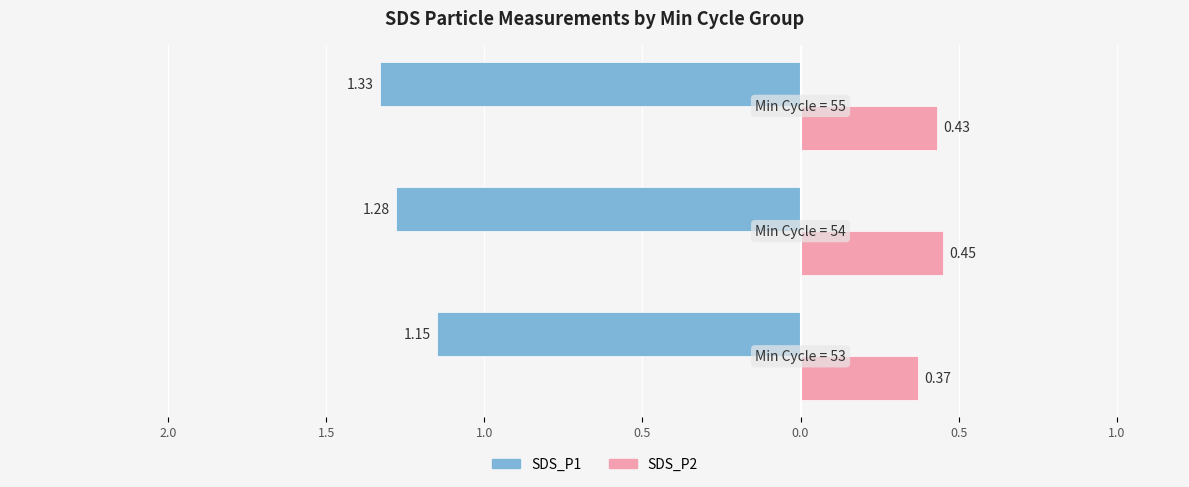

What are all the series names shown in the legend?

SDS_P1, SDS_P2